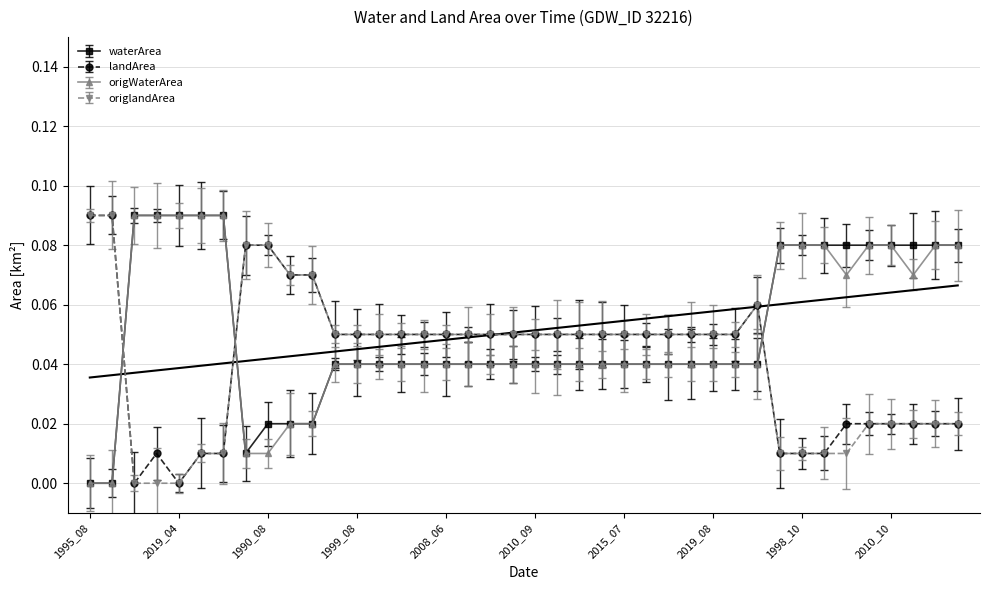

In waterArea, how many points are lower than both neighbors (excluding endpoints)?

1